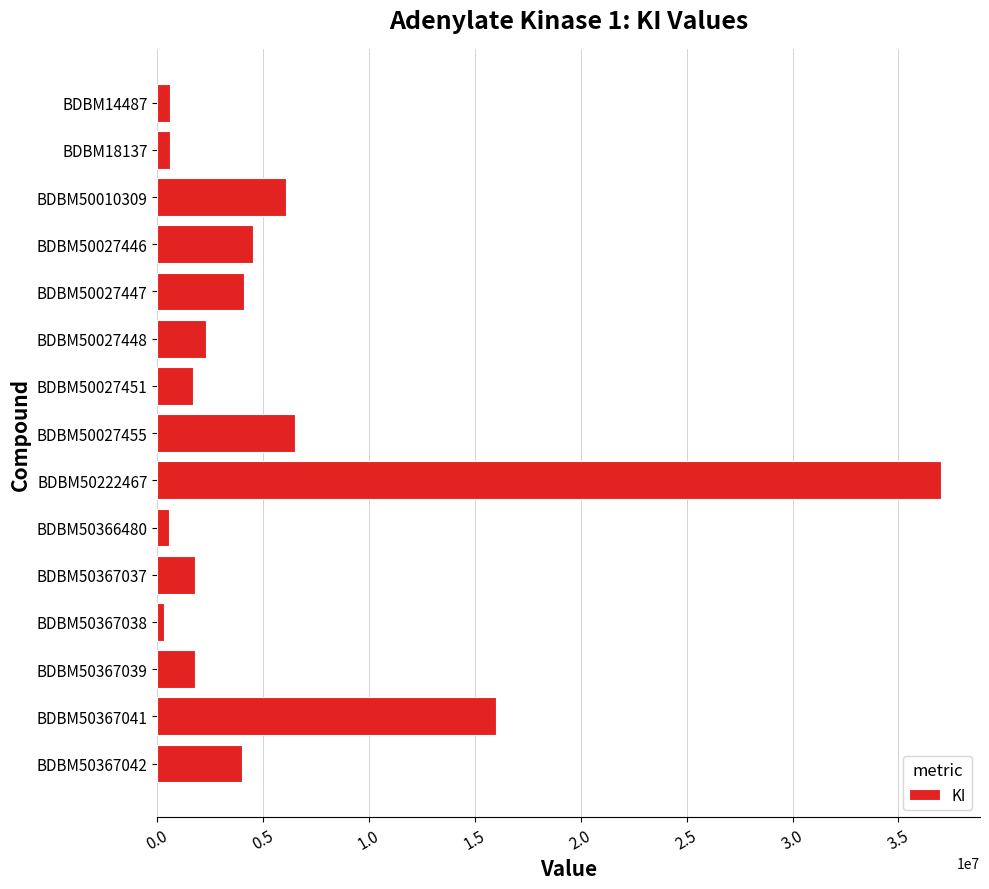

What is the maximum value shown in the chart?

37000000